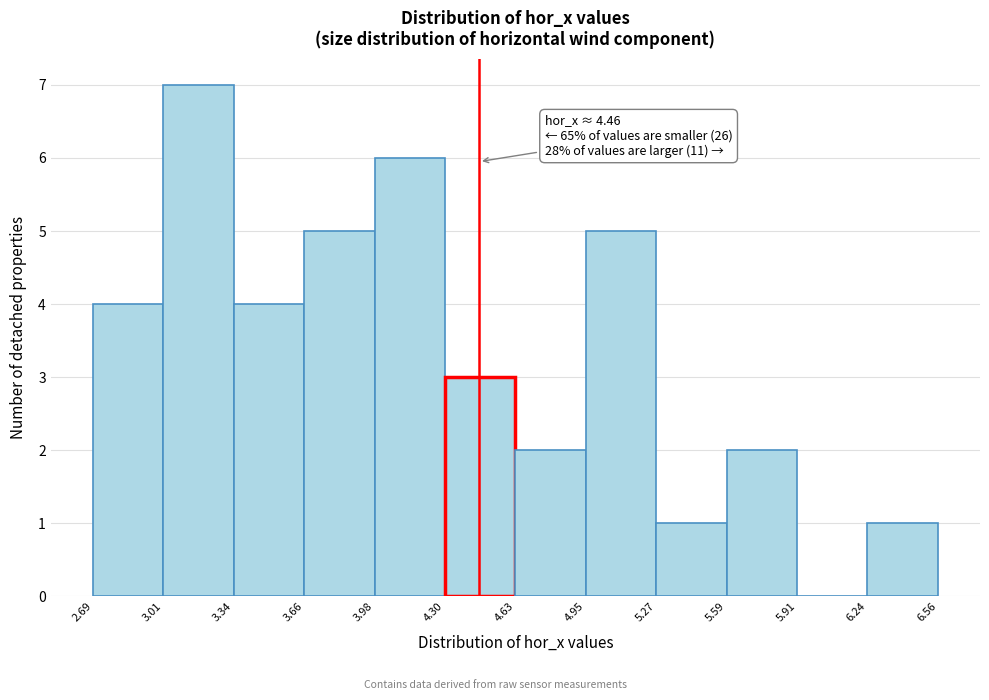

Over which range of the x-axis is the bar tallest?

3.01 to 3.34